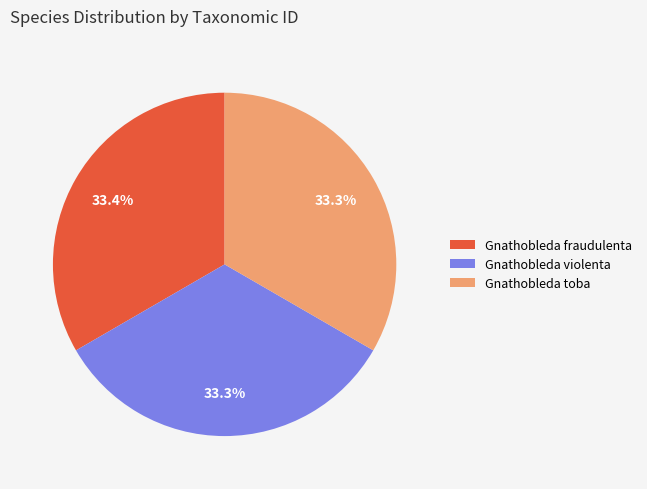

True or false: Gnathobleda toba accounts for 33% of the total.

True